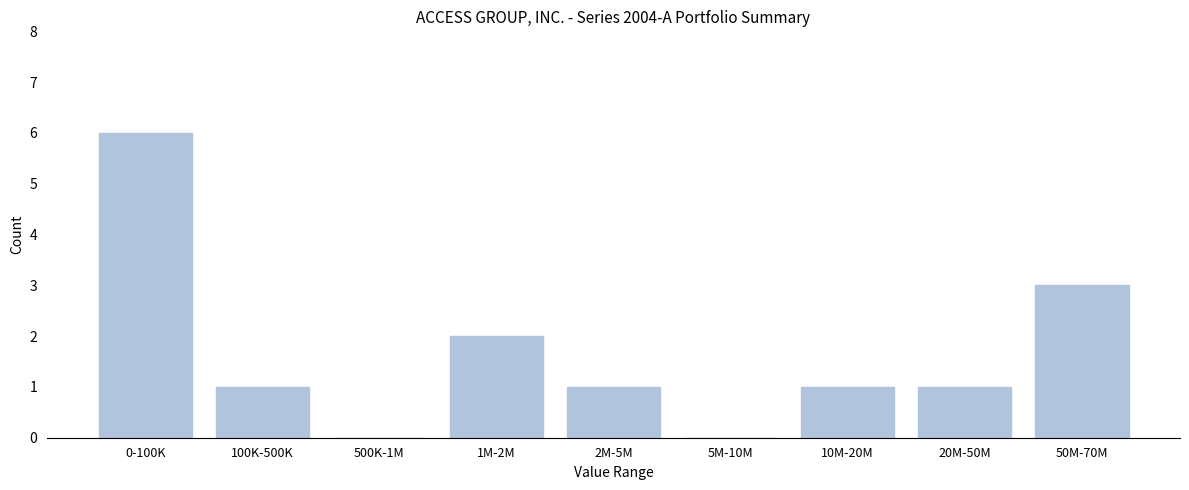

Reading right to left, transcribe all the data shown in this chart.

50M-70M=3	20M-50M=1	10M-20M=1	5M-10M=0	2M-5M=1	1M-2M=2	500K-1M=0	100K-500K=1	0-100K=6